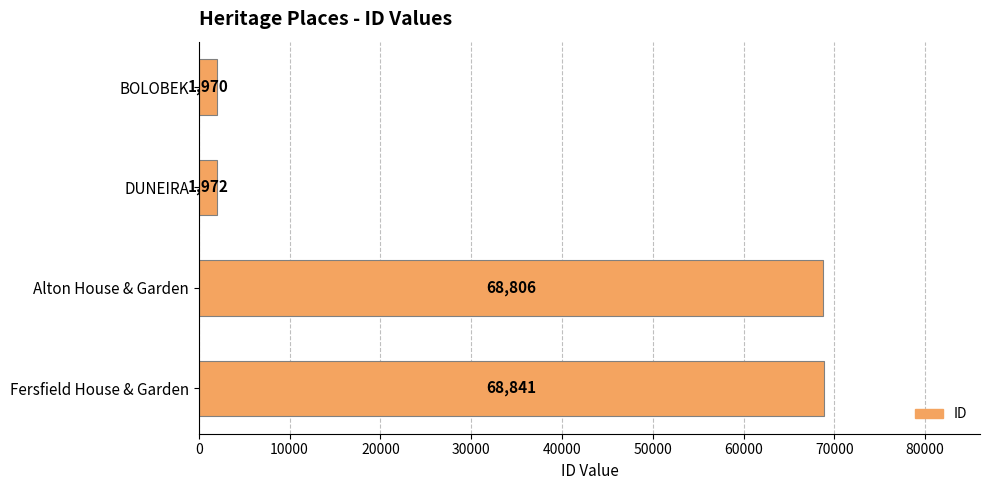

Reading top to bottom, what are all the values shown in this chart?

BOLOBEK=1970	DUNEIRA=1972	Alton House & Garden=68806	Fersfield House & Garden=68841